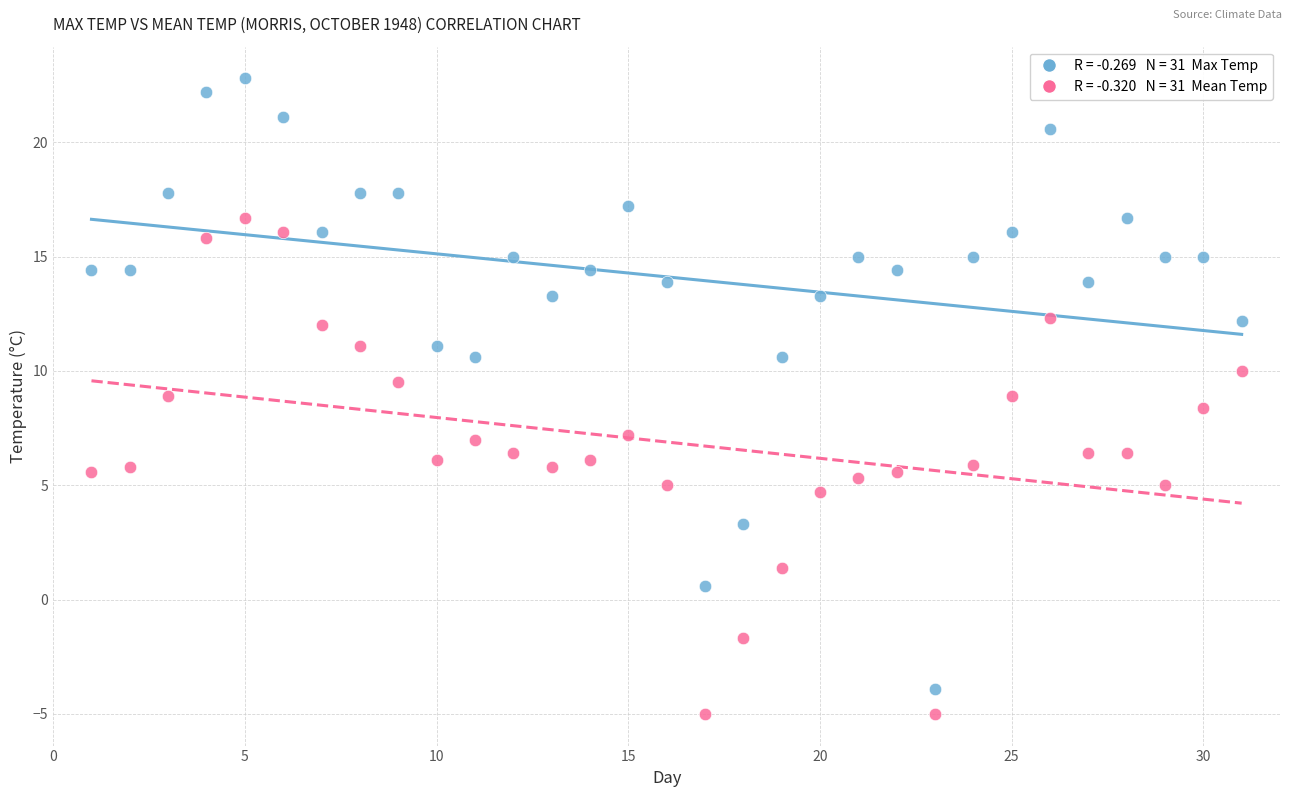

Across all series, what Y value is closest to 8?

8.4